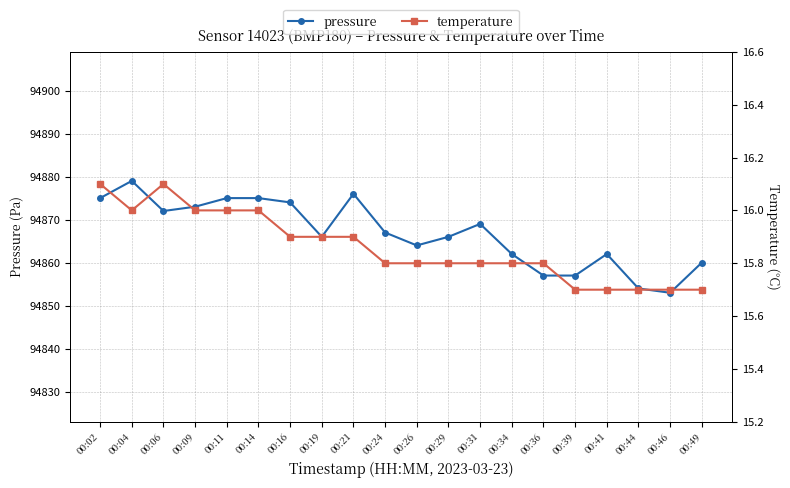

Which series has the widest spread of values?

pressure